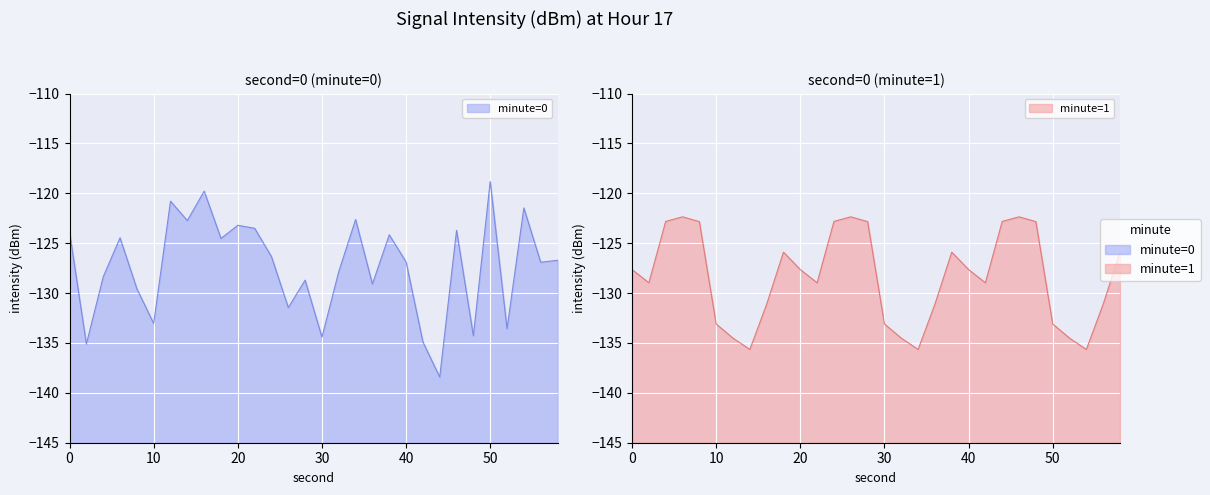

How many interior local peaks does the minute=0 series have?

10